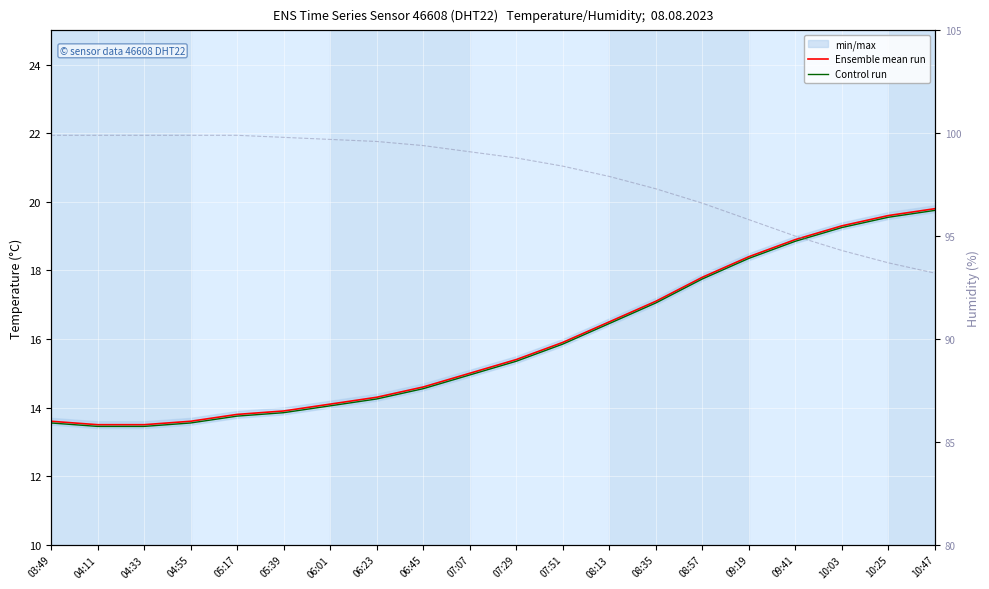

What is the spread (max minus min) of values at 03:49?

86.4